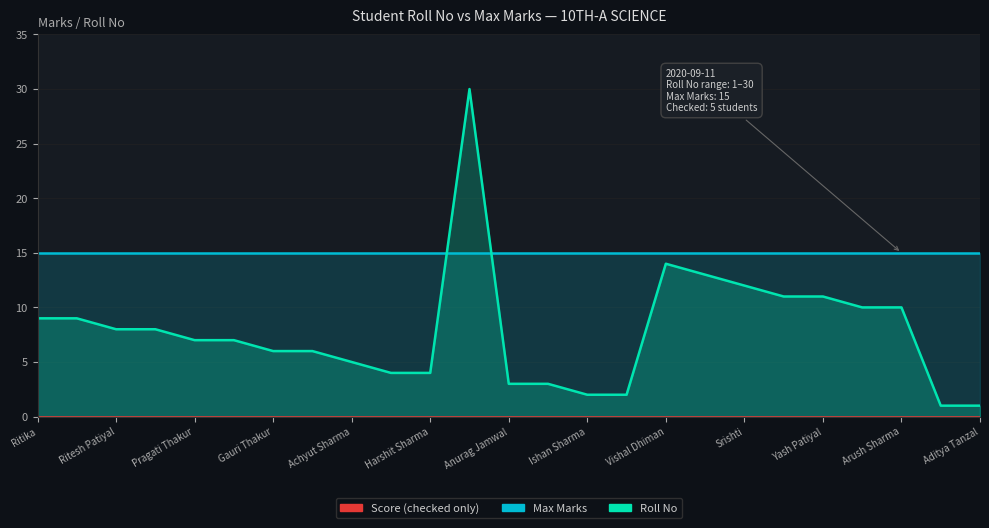

What is the value of the Max Marks point at the 3rd from the left?

15